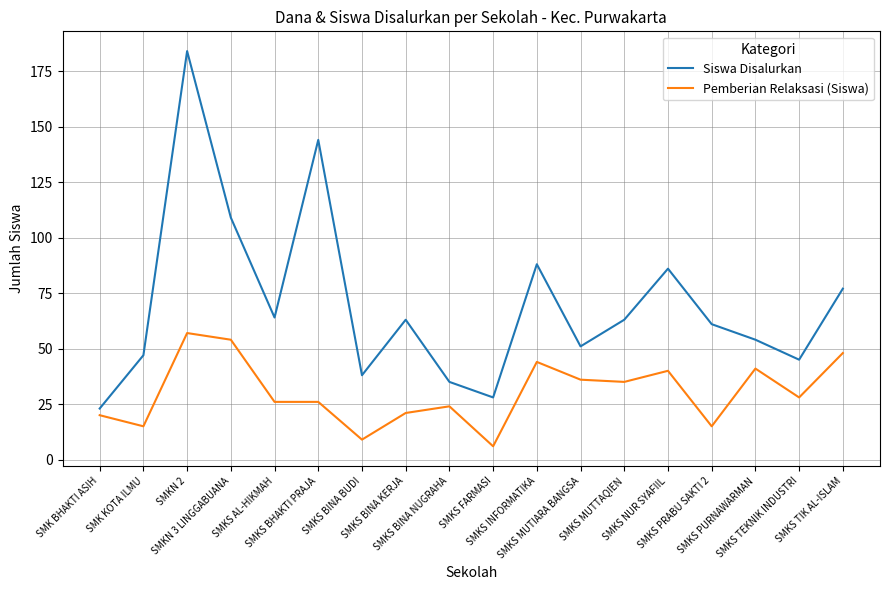

How many interior local peaks does the Siswa Disalurkan series have?

5